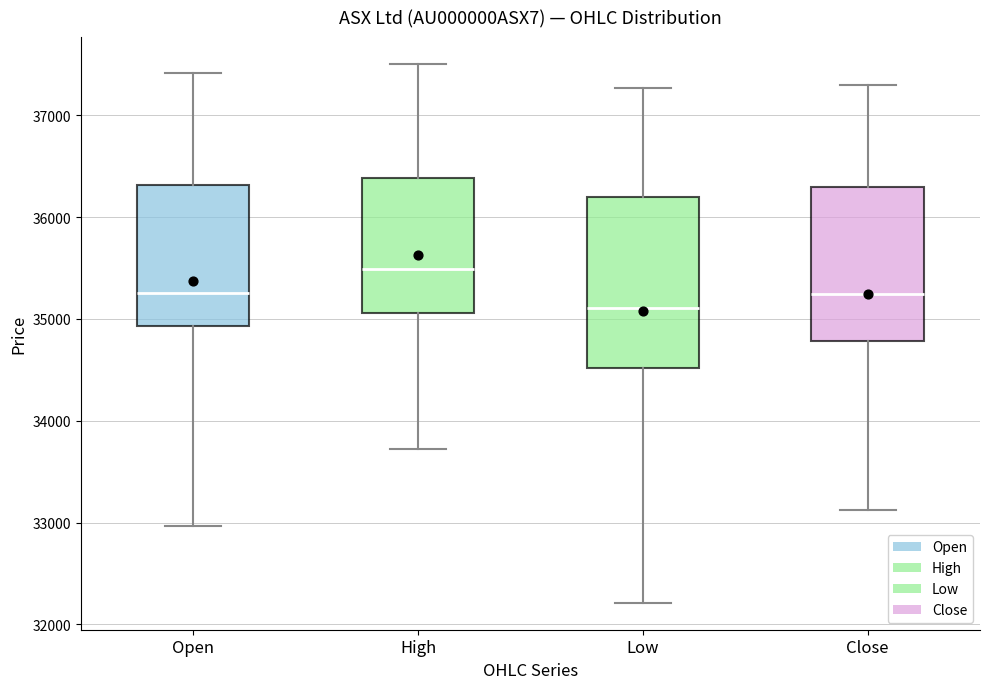

Which box is the tallest, from its lower edge to its upper edge?

Low